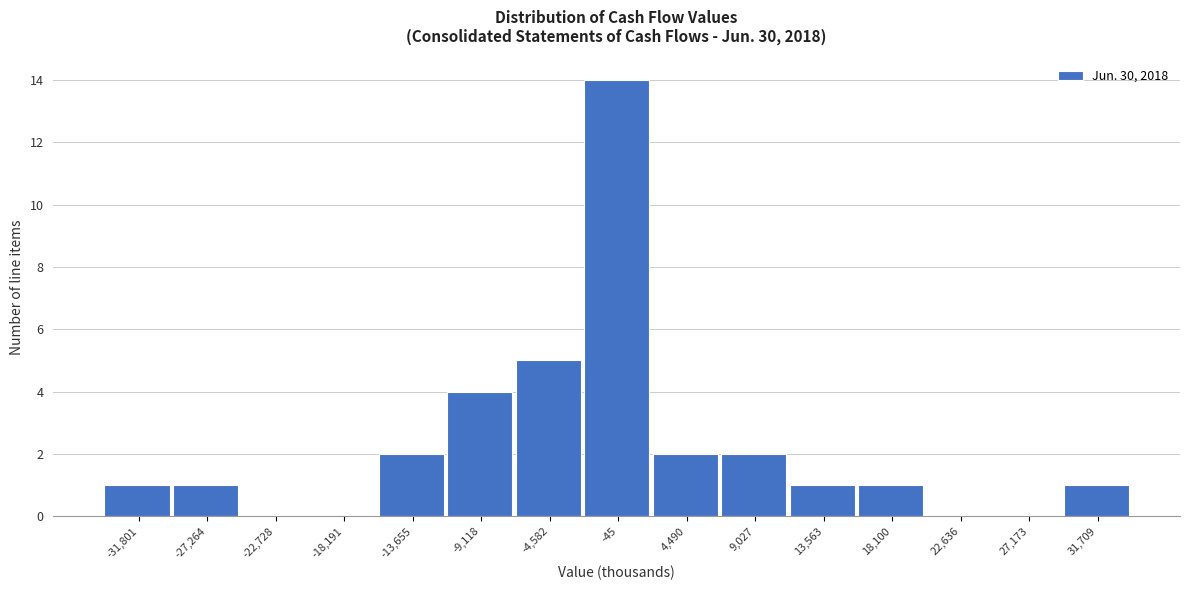

Reading left to right, transcribe all the data shown in this chart.

-31,801=1	-27,264=1	-22,728=0	-18,191=0	-13,655=2	-9,118=4	-4,582=5	-45=14	4,490=2	9,027=2	13,563=1	18,100=1	22,636=0	27,173=0	31,709=1